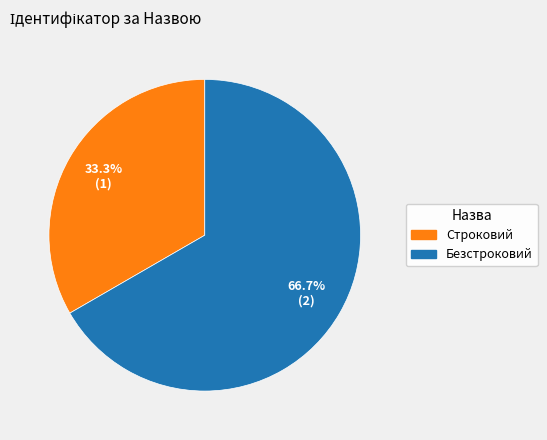

To the nearest percent, what portion does Строковий represent?

33%